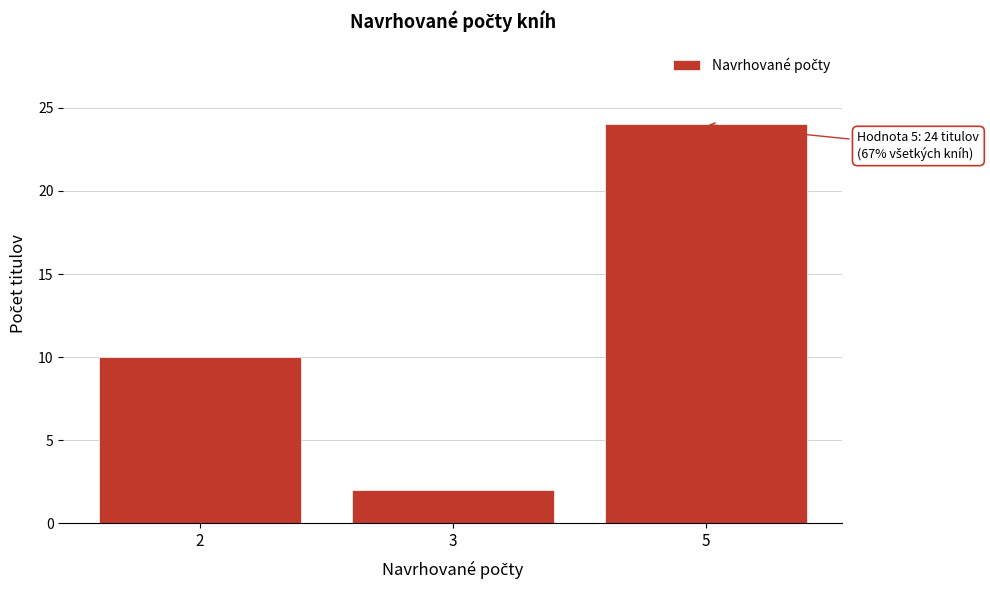

Reading left to right, list all the values displayed in this chart.

2=10	3=2	5=24